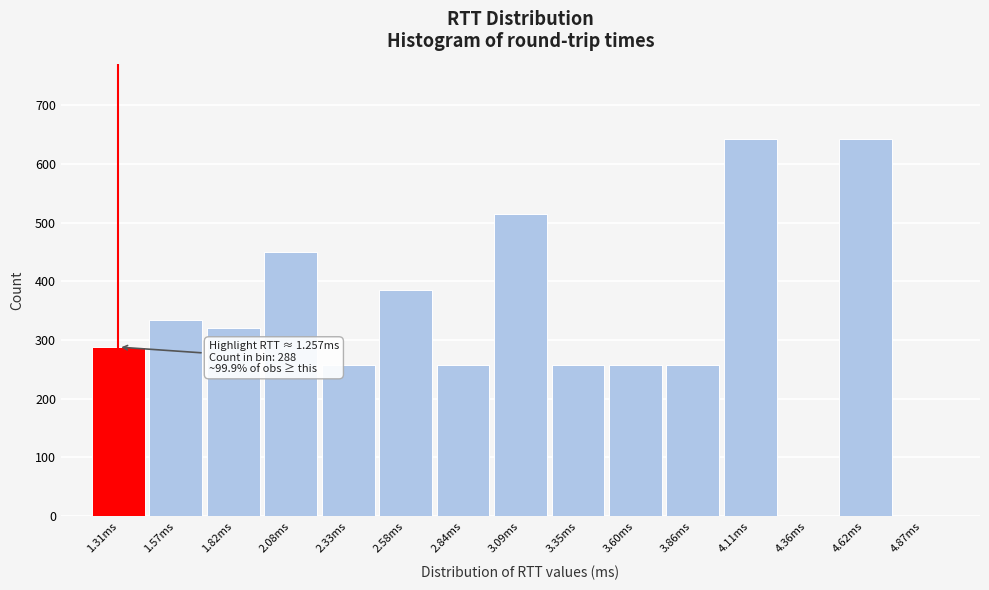

Reading left to right, what are all the values shown in this chart?

1.31ms=288.0	1.57ms=334.2	1.82ms=321.4	2.08ms=449.9	2.33ms=257.1	2.58ms=385.6	2.84ms=257.1	3.09ms=514.2	3.35ms=257.1	3.60ms=257.1	3.86ms=257.1	4.11ms=642.7	4.36ms=0.0	4.62ms=642.7	4.87ms=0.0